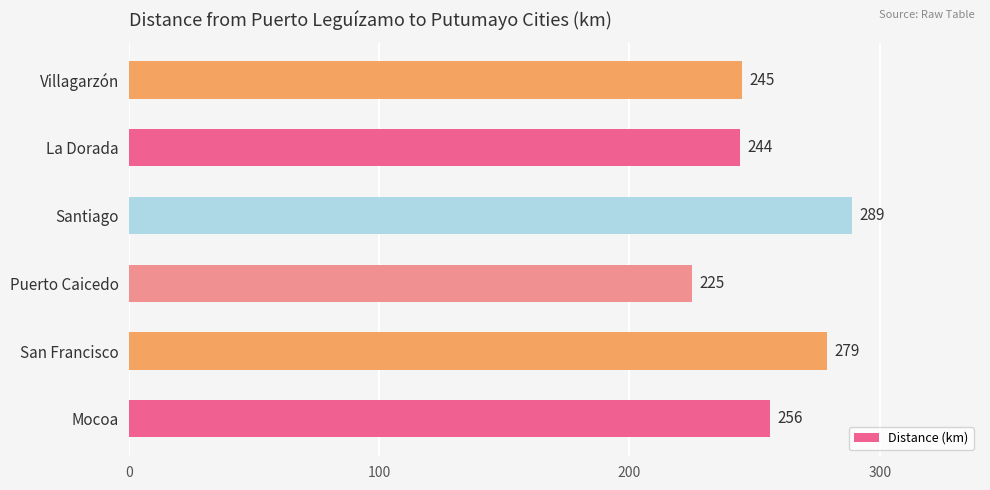

At which category does the chart reach its peak across all series?

Santiago